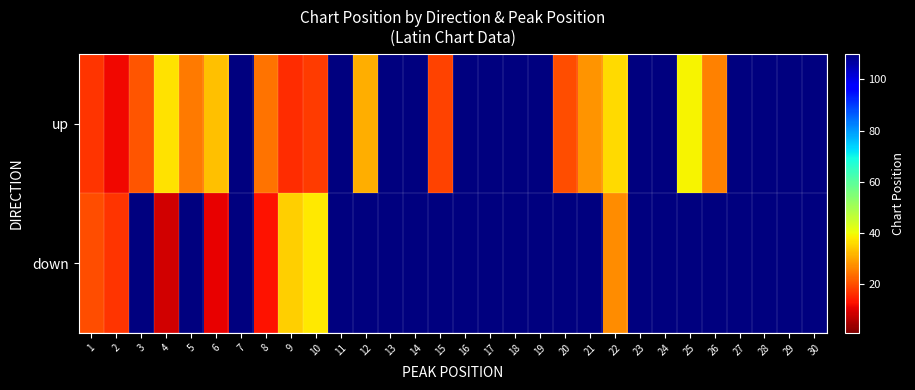

Which series changed the most between 5 and 17?

up